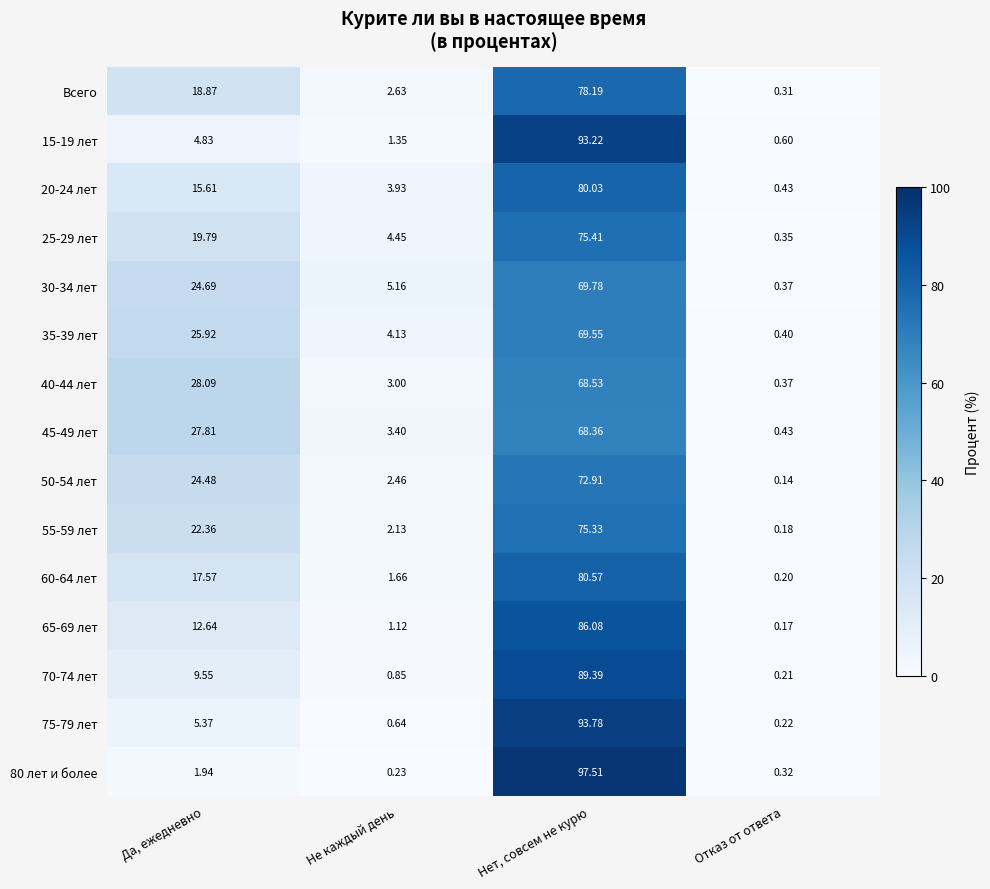

At which category is the sum across all series the highest?

Нет, совсем не курю